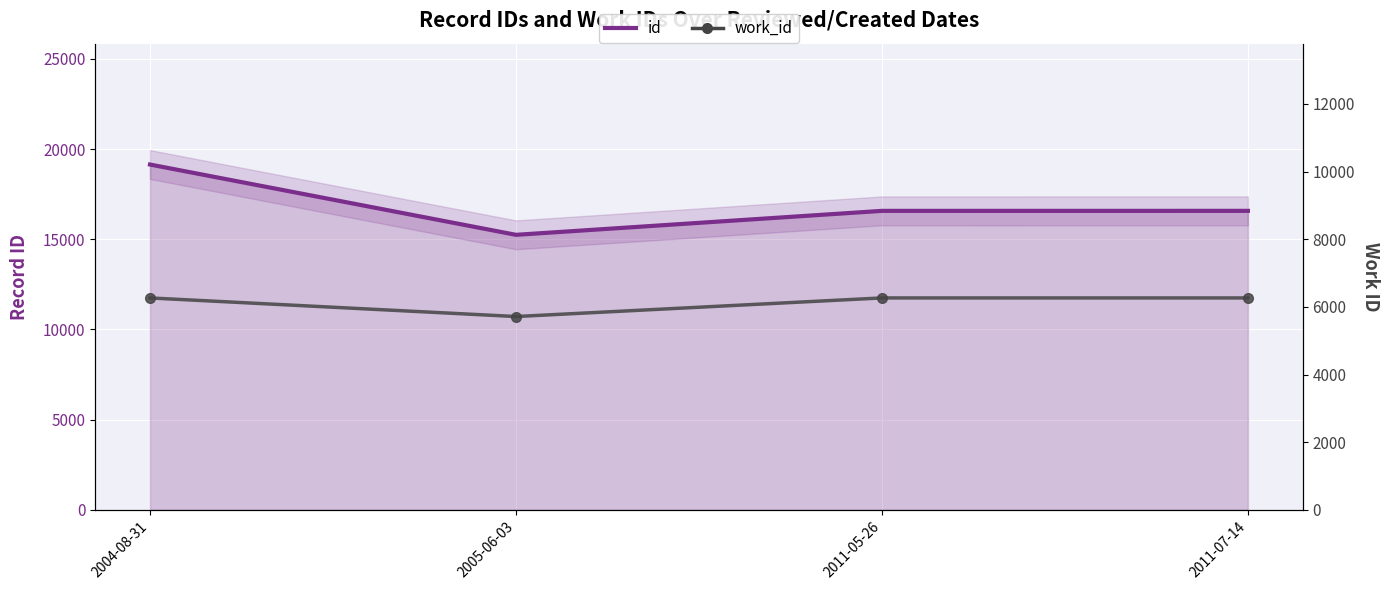

How many data points does each series have?

4